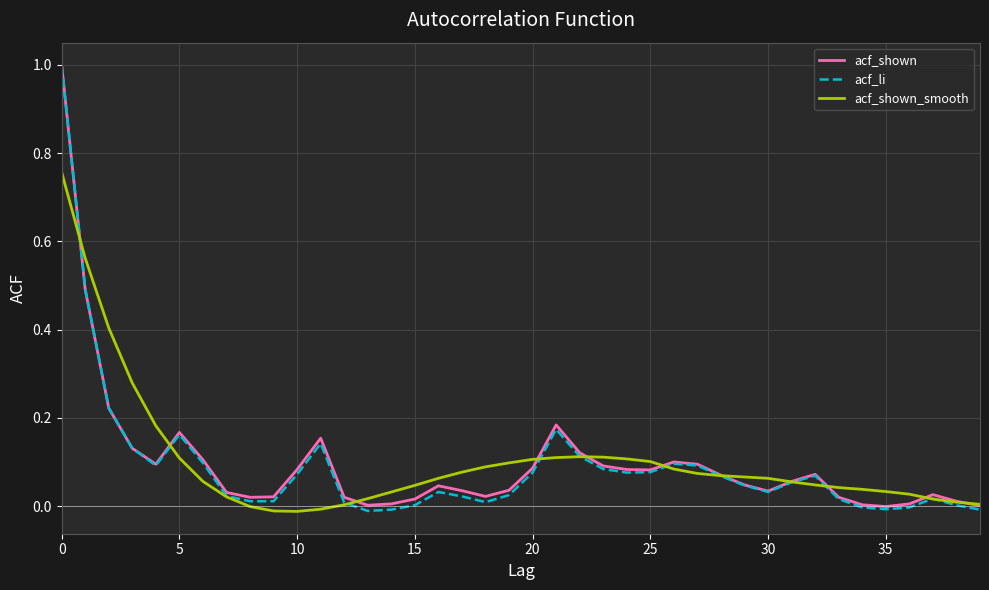

How many lines are shown in the chart?

3